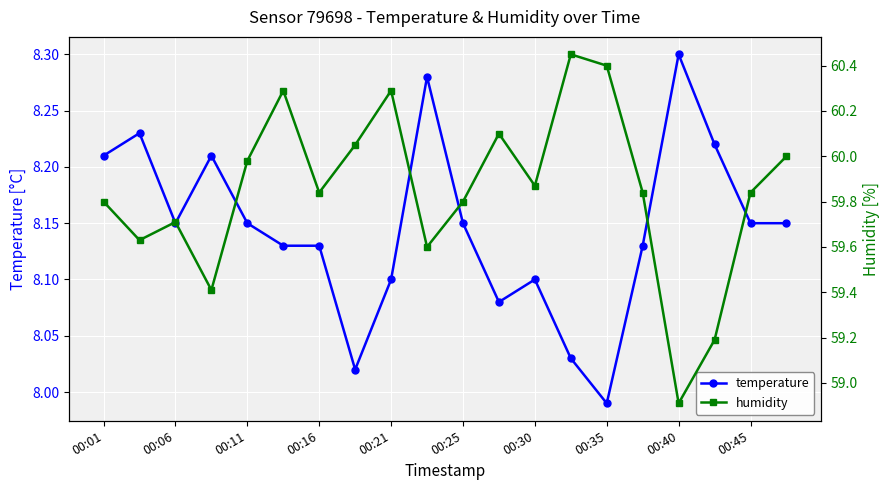

What position from the right is 15?

5